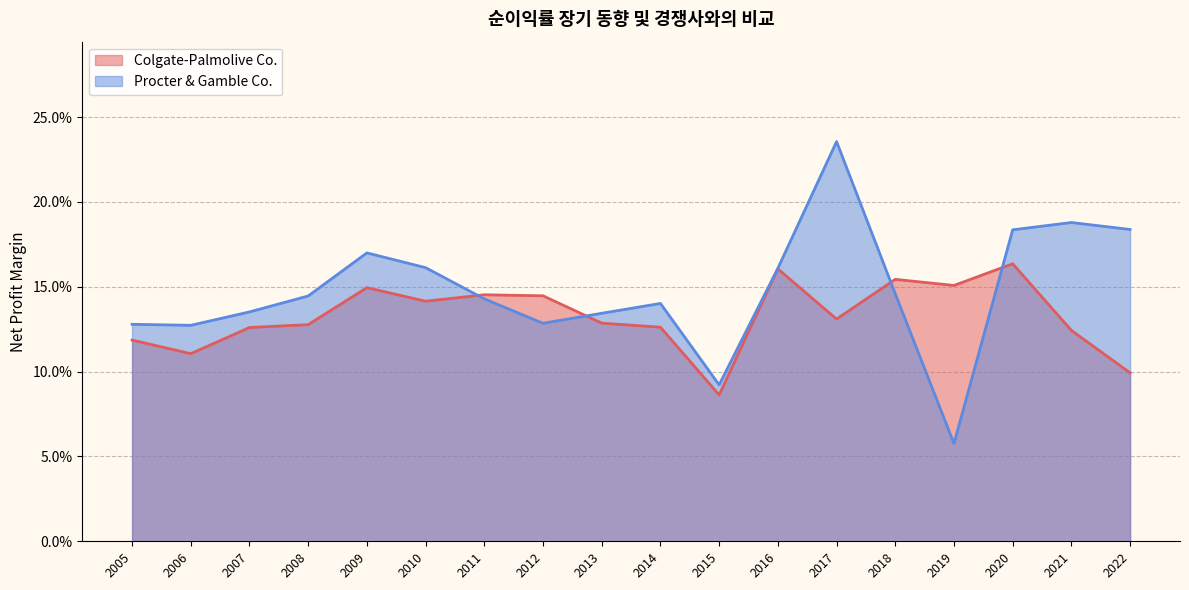

Reading right to left, transcribe all the data shown in this chart.

Colgate-Palmolive Co.: 2005=0.1	2006=0.1	2007=0.1	2008=0.1	2009=0.1	2010=0.1	2011=0.1	2012=0.1	2013=0.1	2014=0.1	2015=0.1	2016=0.2	2017=0.1	2018=0.2	2019=0.2	2020=0.2	2021=0.1	2022=0.1
Procter & Gamble Co.: 2005=0.1	2006=0.1	2007=0.1	2008=0.1	2009=0.2	2010=0.2	2011=0.1	2012=0.1	2013=0.1	2014=0.1	2015=0.1	2016=0.2	2017=0.2	2018=0.1	2019=0.1	2020=0.2	2021=0.2	2022=0.2